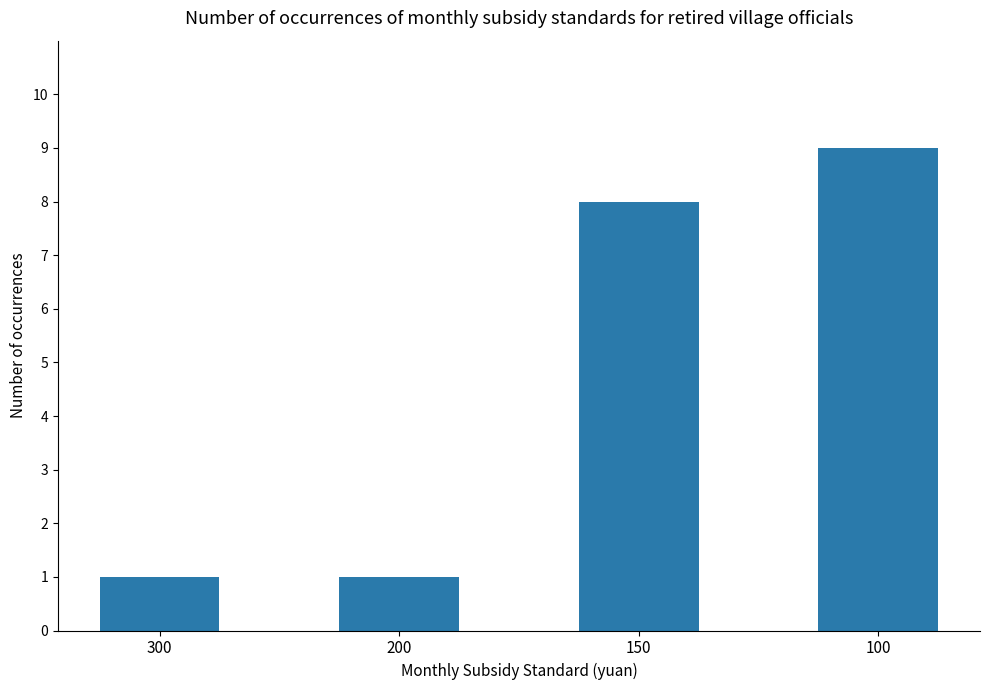

The chart shows a value of 2 at 200. True or false?

False